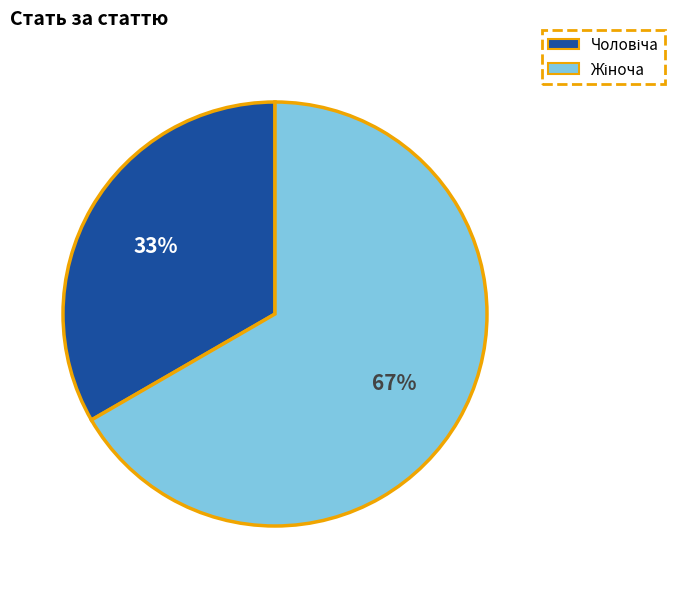

Is there a majority slice in this chart?

Yes